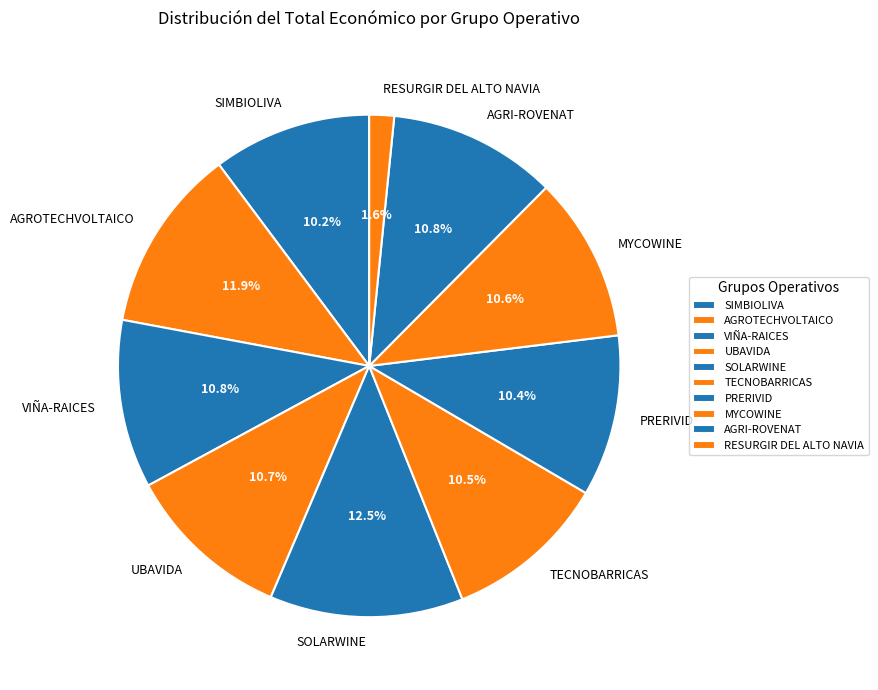

Does SIMBIOLIVA account for over 50% of the chart?

No